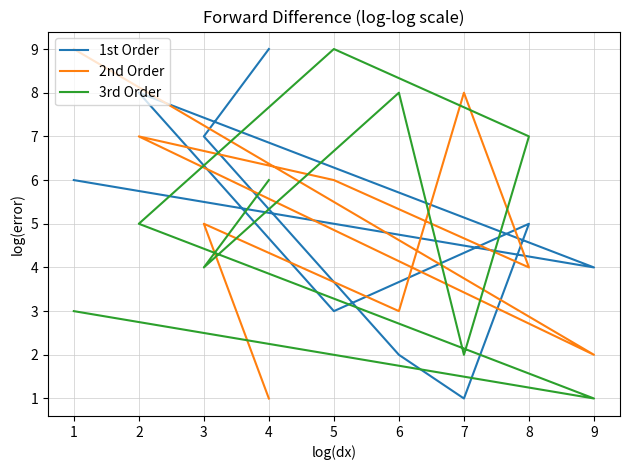

How many data points in 2nd Order are above 5?

4